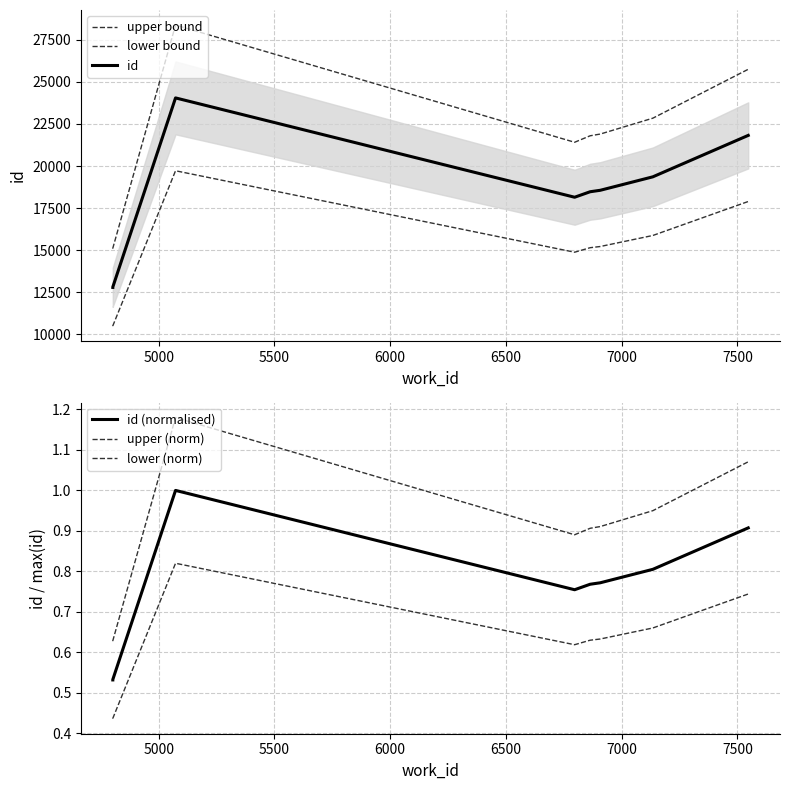

Reading left to right, what are all the values shown in this chart?

upper bound: 15091.0	15117.0	28379.0	21414.6	21799.3	21884.3	21892.5	21903.2	22846.0	25751.1
lower bound: 10487.0	10505.0	19721.0	14881.4	15148.7	15207.7	15213.5	15220.8	15876.0	17894.9
id: 12789.0	12811.0	24050.0	18148.0	18474.0	18546.0	18553.0	18562.0	19361.0	21823.0
id (normalised): 0.5	0.5	1.0	0.8	0.8	0.8	0.8	0.8	0.8	0.9
upper (norm): 0.6	0.6	1.2	0.9	0.9	0.9	0.9	0.9	0.9	1.1
lower (norm): 0.4	0.4	0.8	0.6	0.6	0.6	0.6	0.6	0.7	0.7